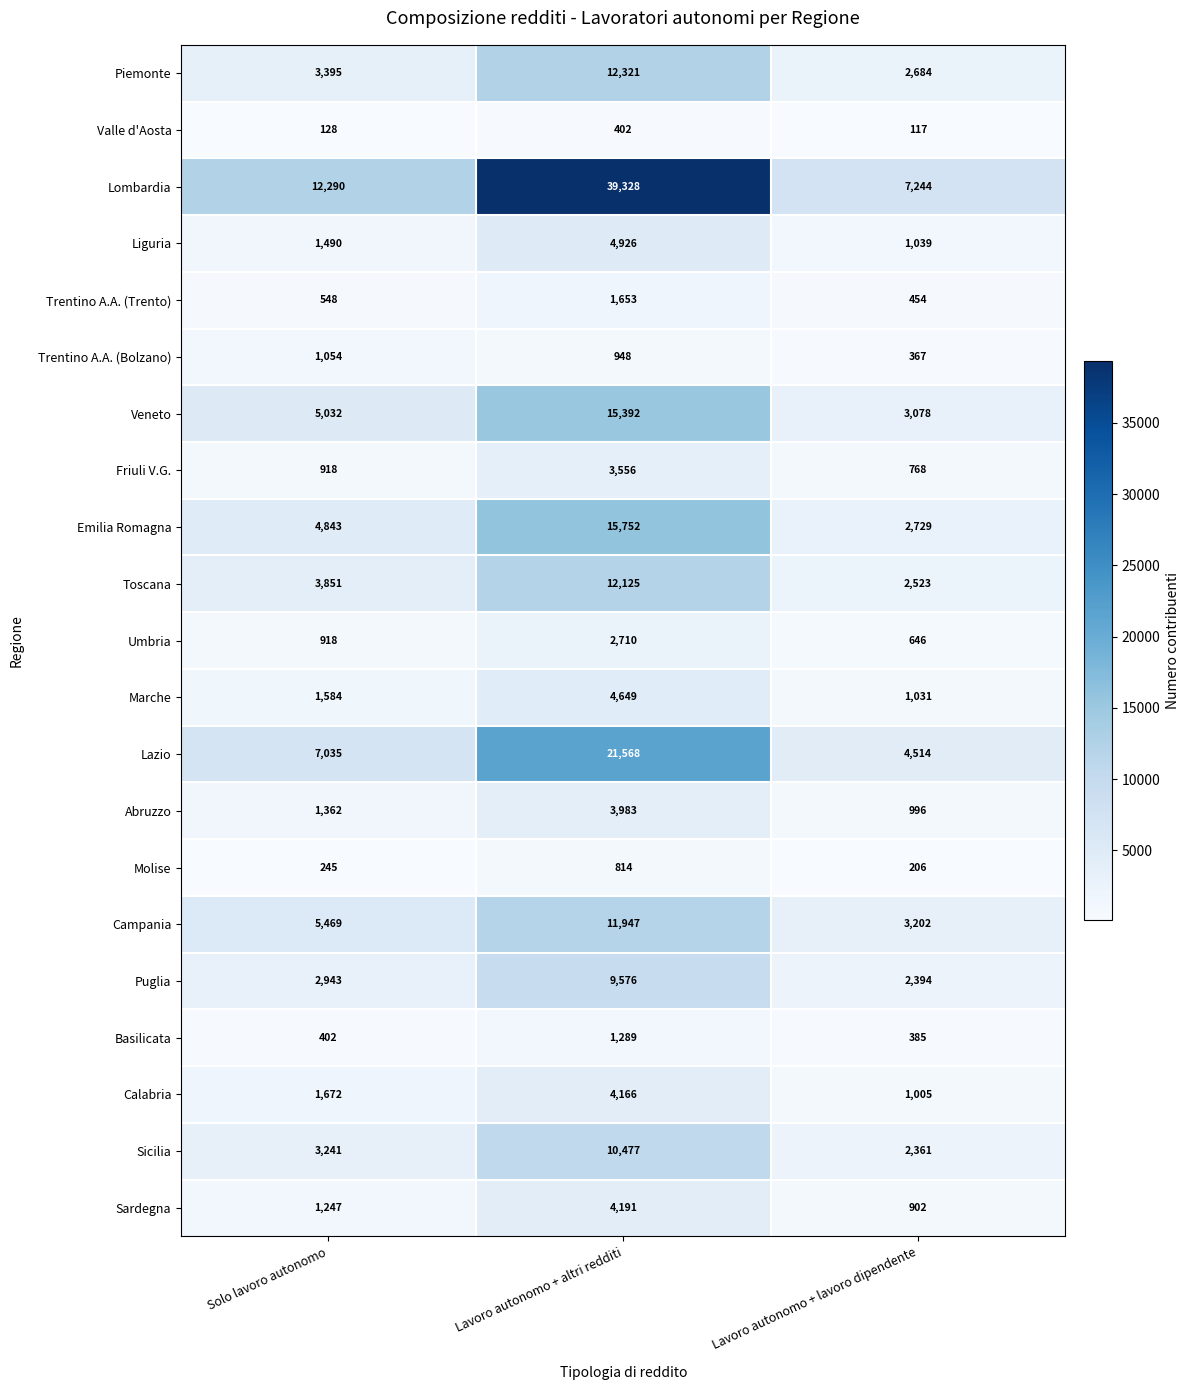

At which label does Campania reach its minimum?

Lavoro autonomo + lavoro dipendente